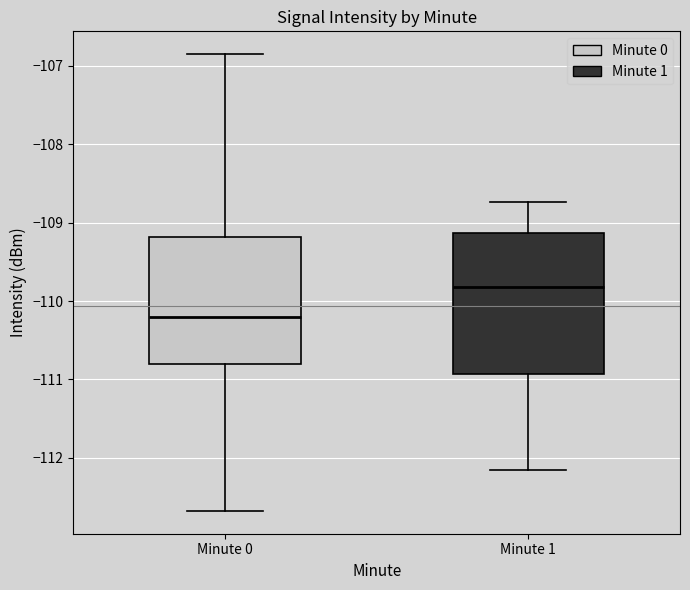

Reading left to right, read every box against the y-axis: the position of its median line, the range the box covers, and the ends of its whiskers. The values are not printed on the chart, so give them approximately, as read against the axis.

Minute 0: median -110.2, box -110.8 to -109.2, whiskers -112.7 to -106.9
Minute 1: median -109.8, box -110.9 to -109.1, whiskers -112.2 to -108.7